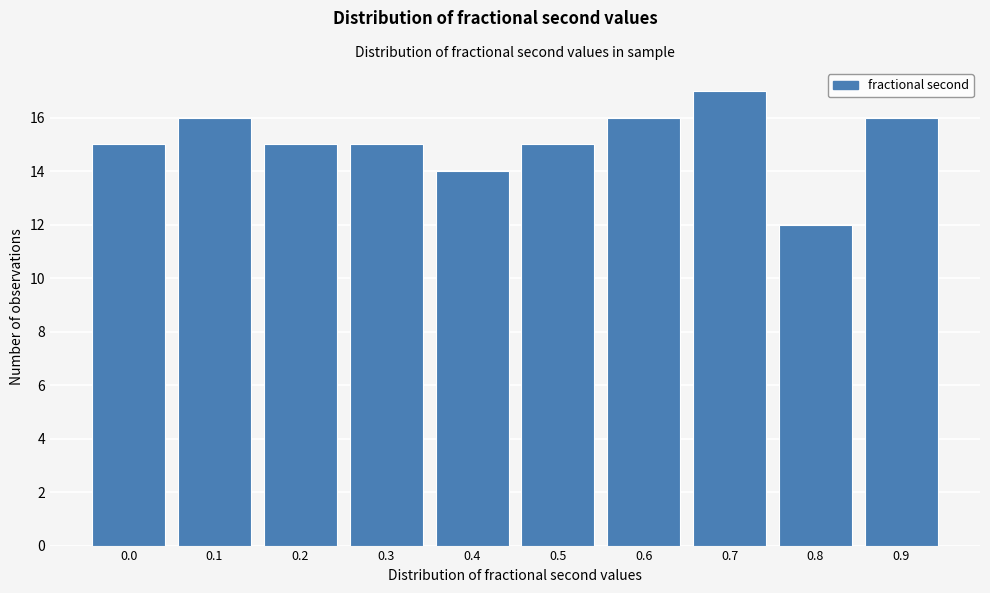

Reading left to right, what are all the values shown in this chart?

0.0=15	0.1=16	0.2=15	0.3=15	0.4=14	0.5=15	0.6=16	0.7=17	0.8=12	0.9=16